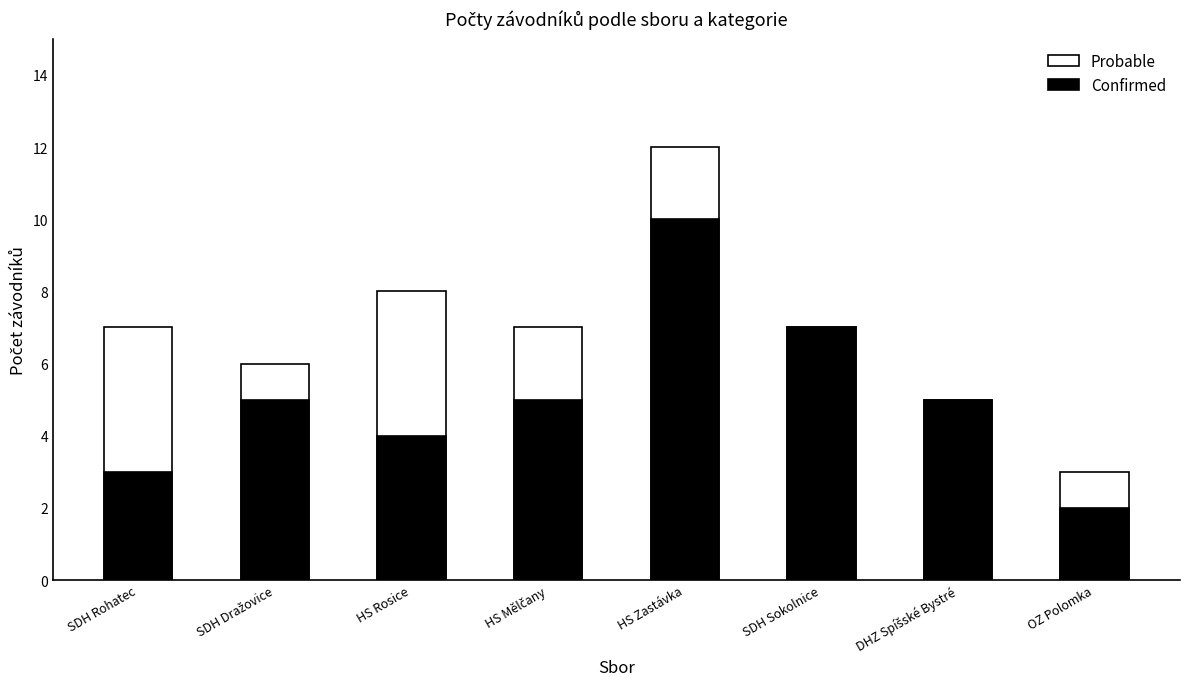

What is the lowest value of the Probable series?

3